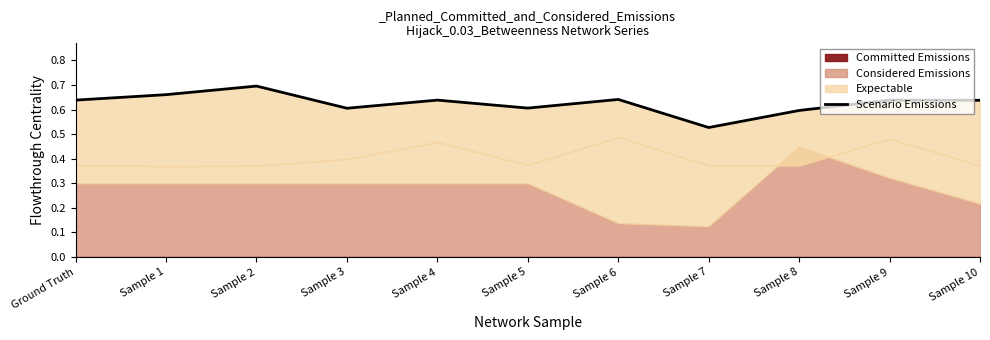

Reading left to right, what are all the values shown in this chart?

0.6	0.7	0.7	0.6	0.6	0.6	0.6	0.5	0.6	0.6	0.6